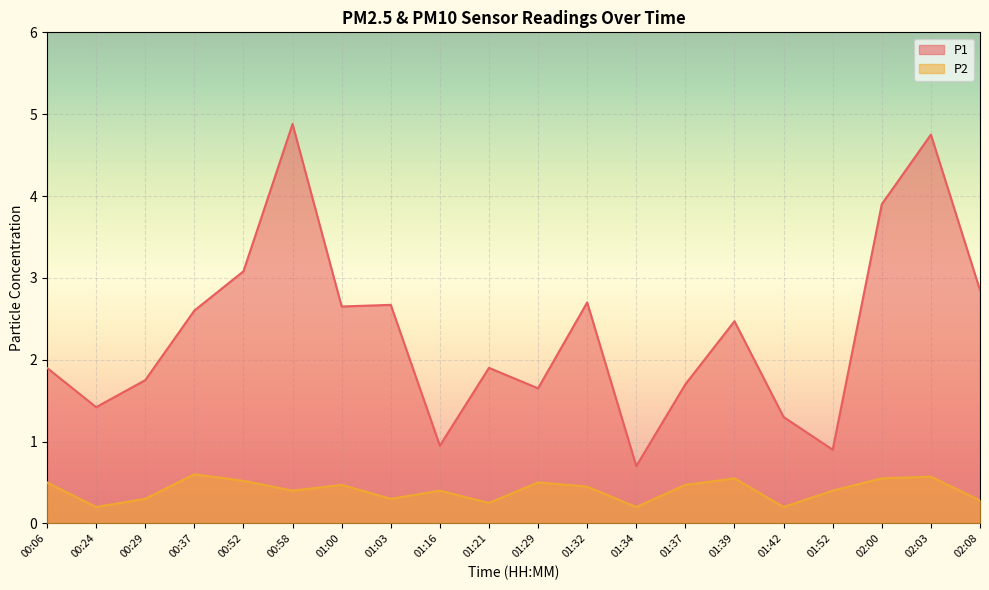

How many distinct data groups are displayed?

2